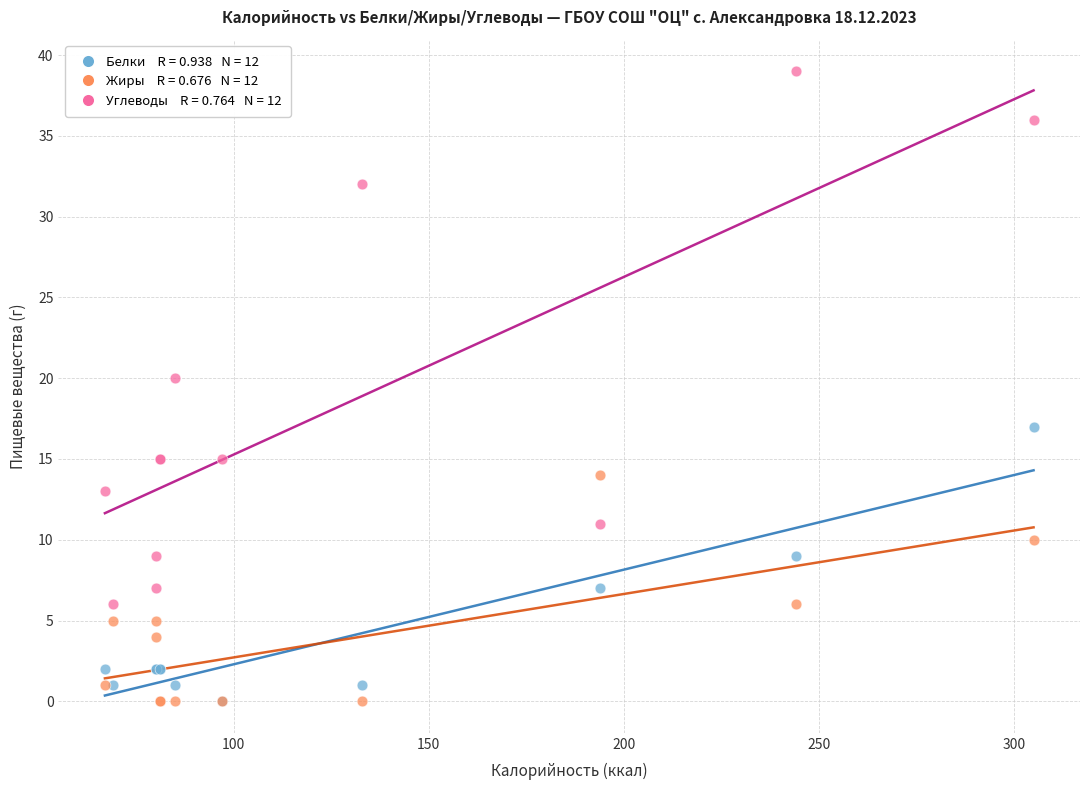

Across all series, what Y value is closest to 19?

20